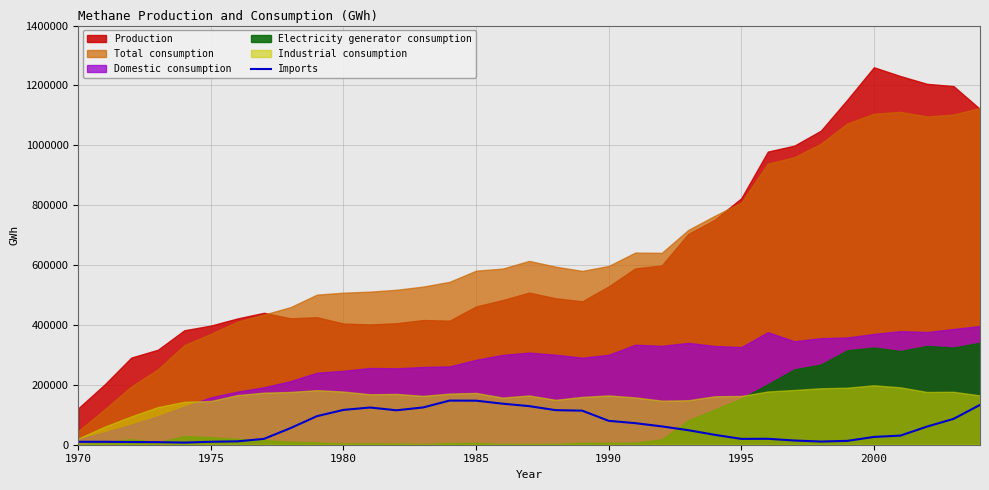

What is the highest value of the Imports series?

147415